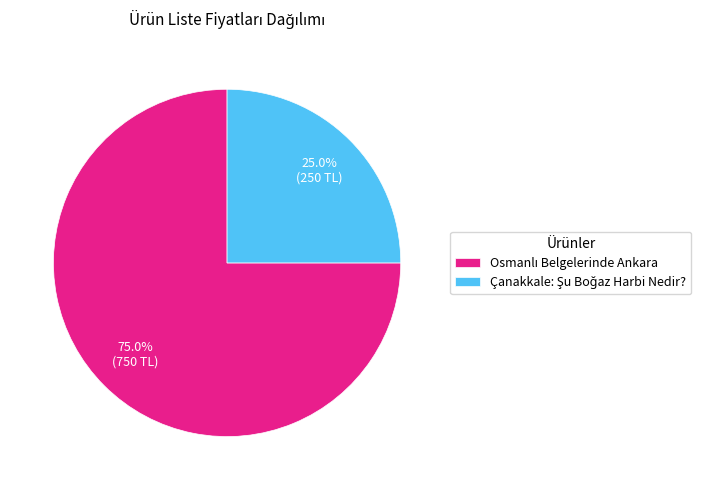

Is there any slice that represents more than half of the pie?

Yes